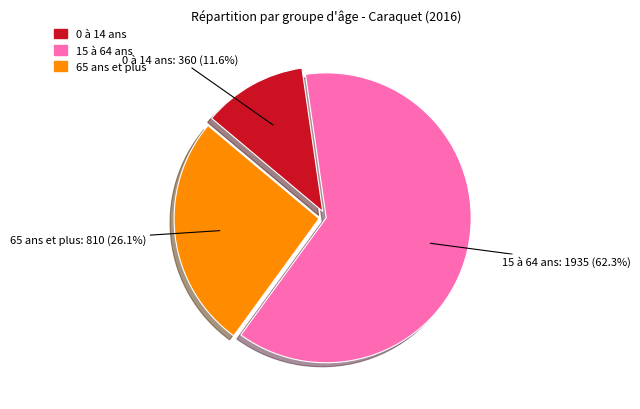

Is the sum of 65 ans et plus and 0 à 14 ans greater than half?

No